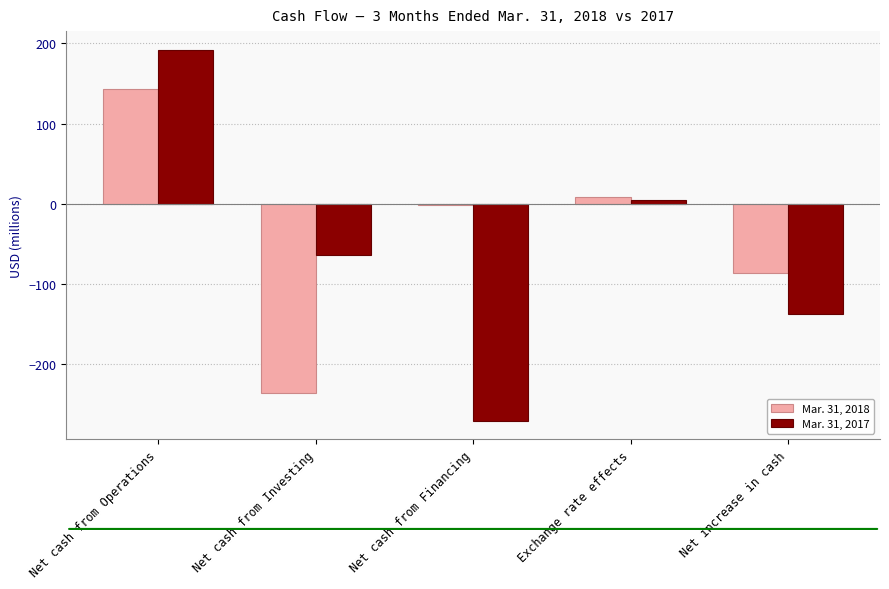

What is the spread (max minus min) of values at Net increase in cash?

51